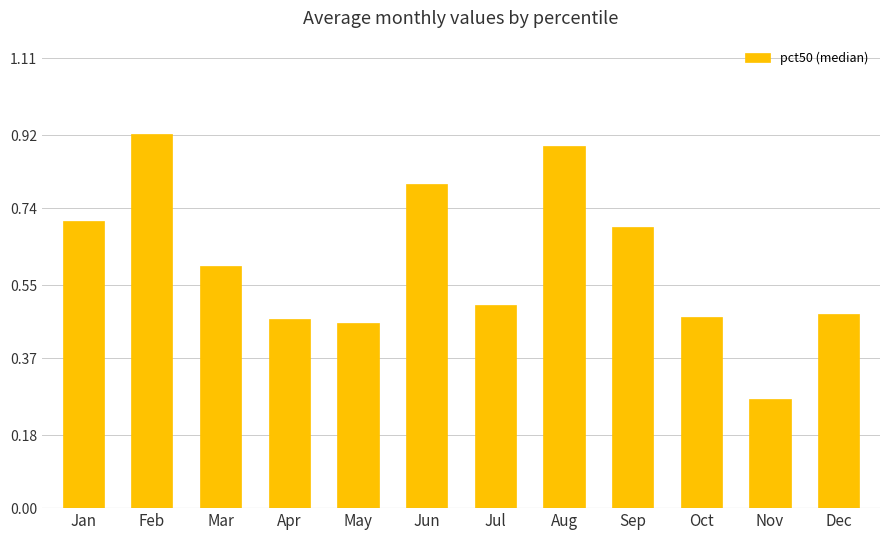

Which category has the highest value across all series?

Feb